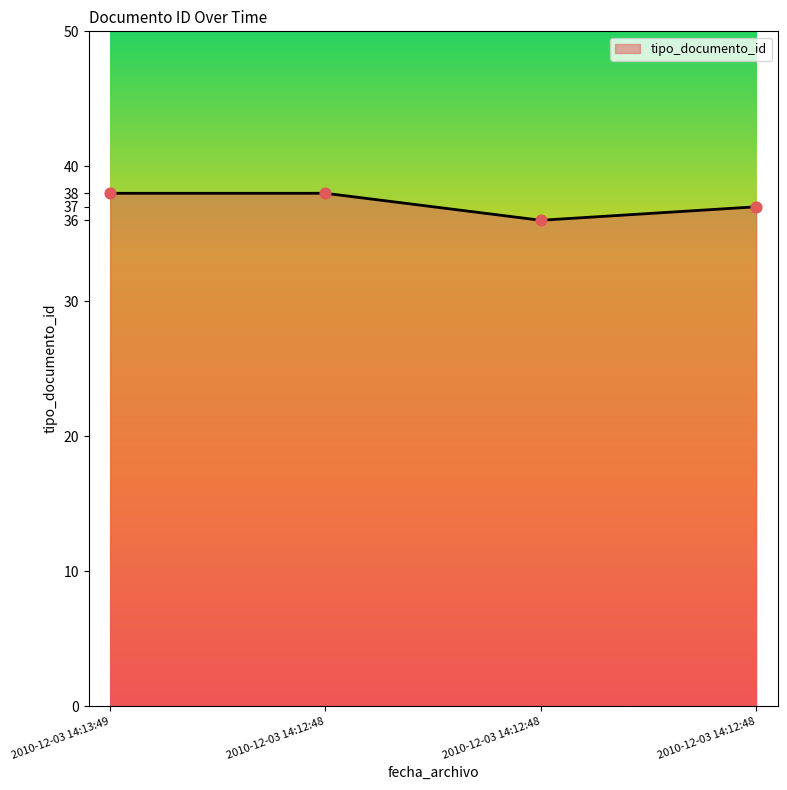

What is the ratio of the value at 2010-12-03 14:13:49 to the value at 2010-12-03 14:12:48?

1.0